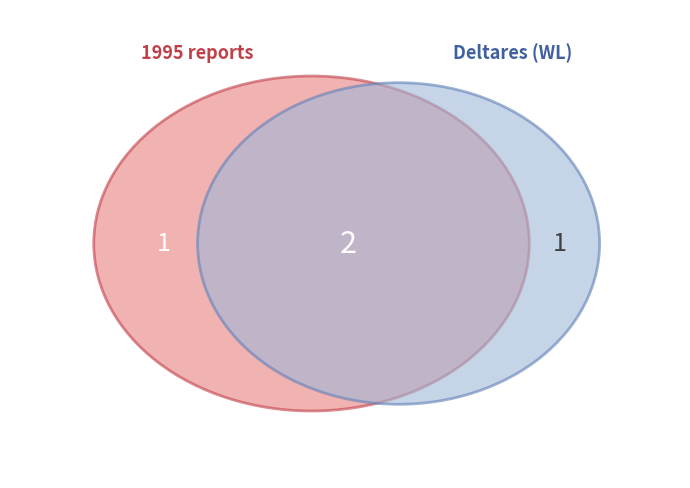

The uuid:114fa471 slice represents 20% of the pie. True or false?

False